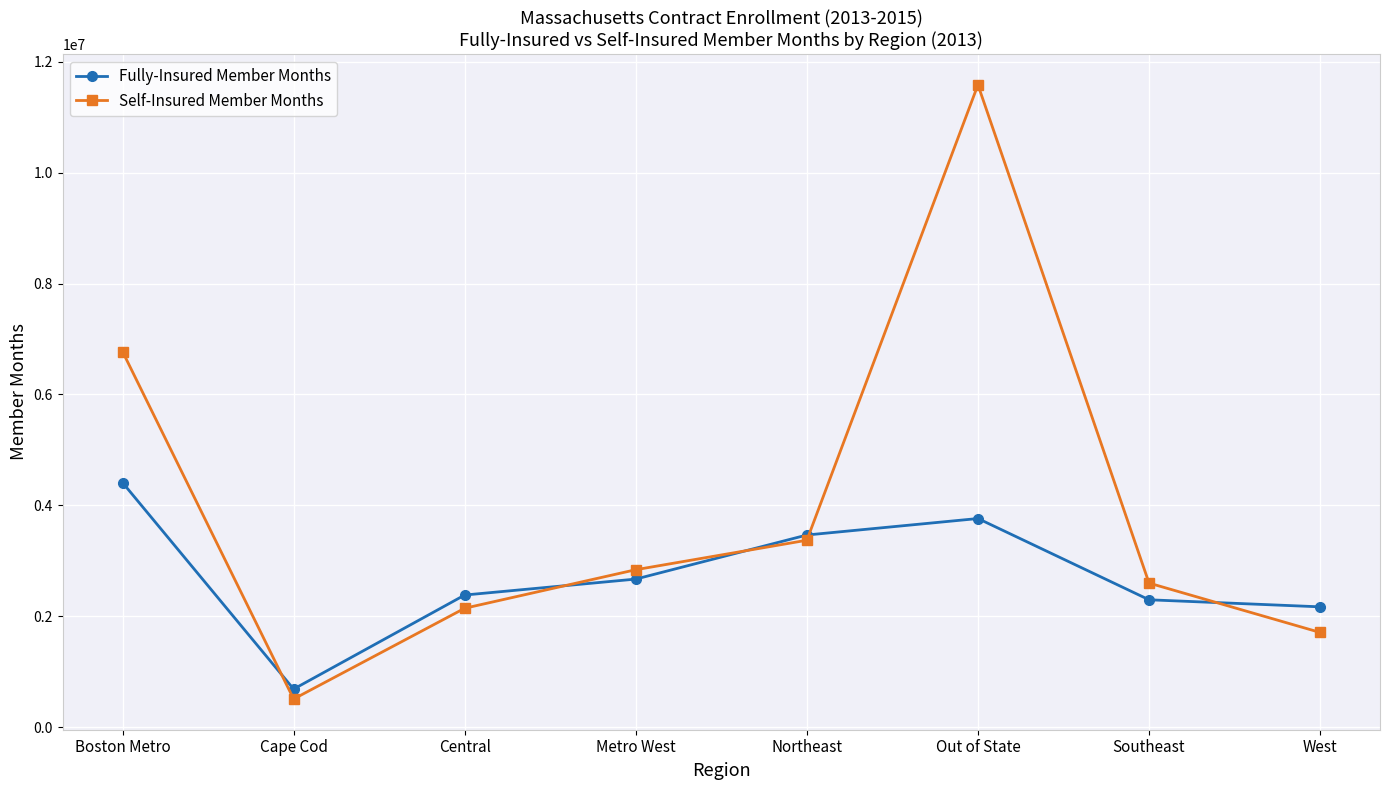

Where is the first local minimum for Self-Insured Member Months?

Cape Cod